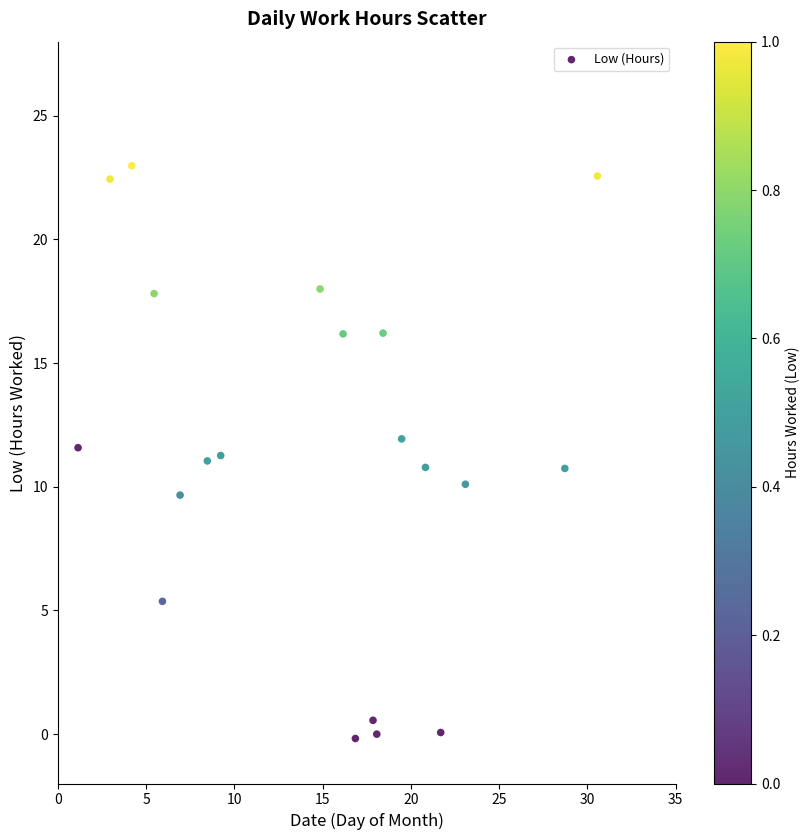

What is the range of X values (max minus min)?

29.4